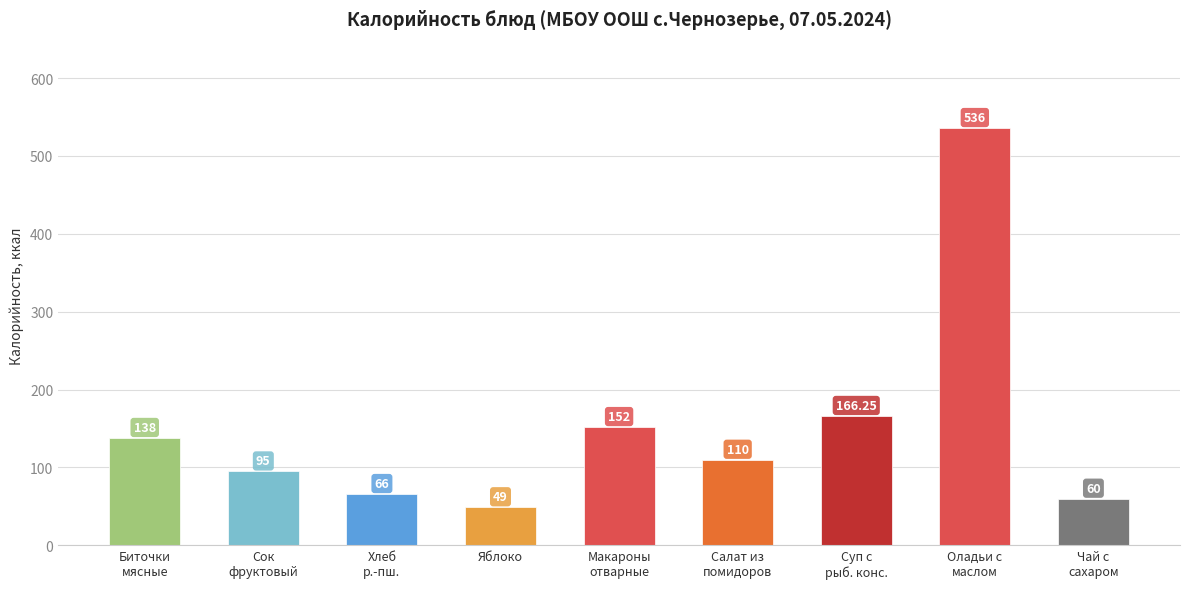

Rank the categories by value from highest to lowest.

Оладьи с
маслом, Суп с
рыб. конс., Макароны
отварные, Биточки
мясные, Салат из
помидоров, Сок
фруктовый, Хлеб
р.-пш., Чай с
сахаром, Яблоко